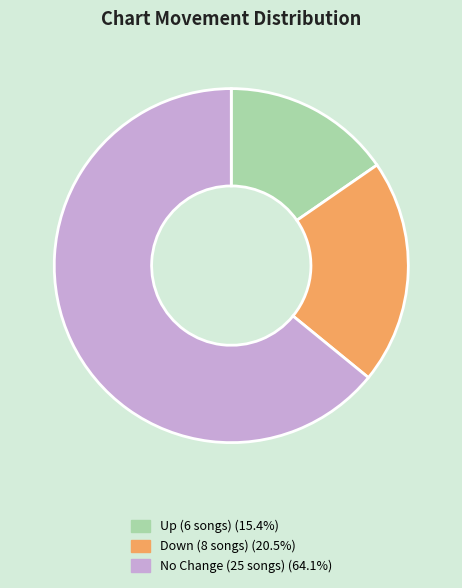

How many segments does this pie chart have?

3